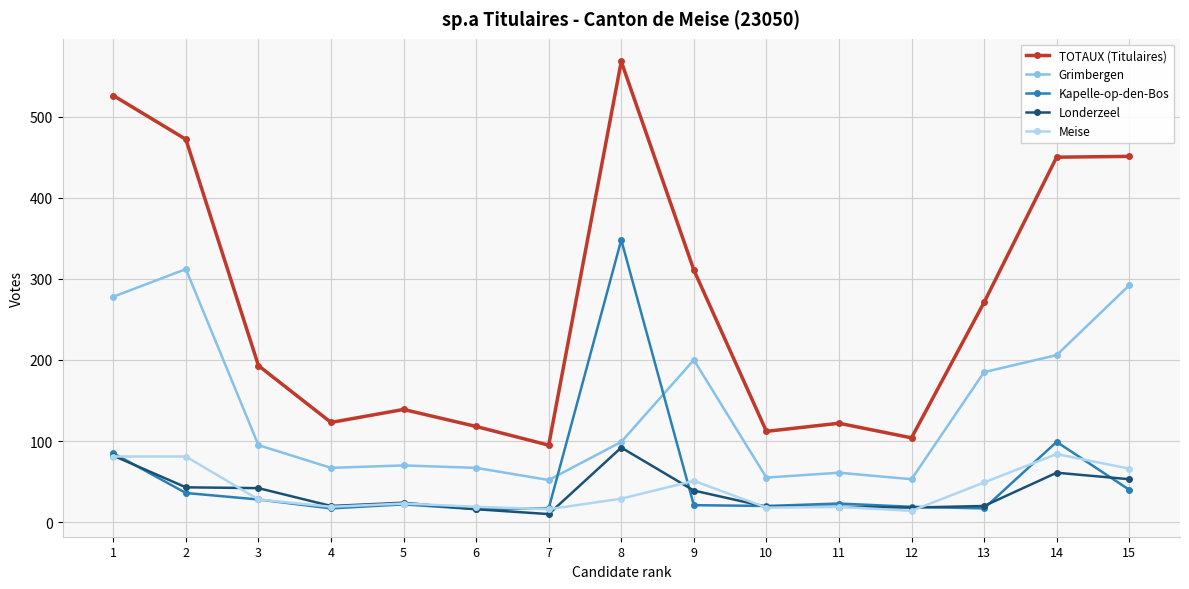

What is the sum of all Grimbergen values?

2092